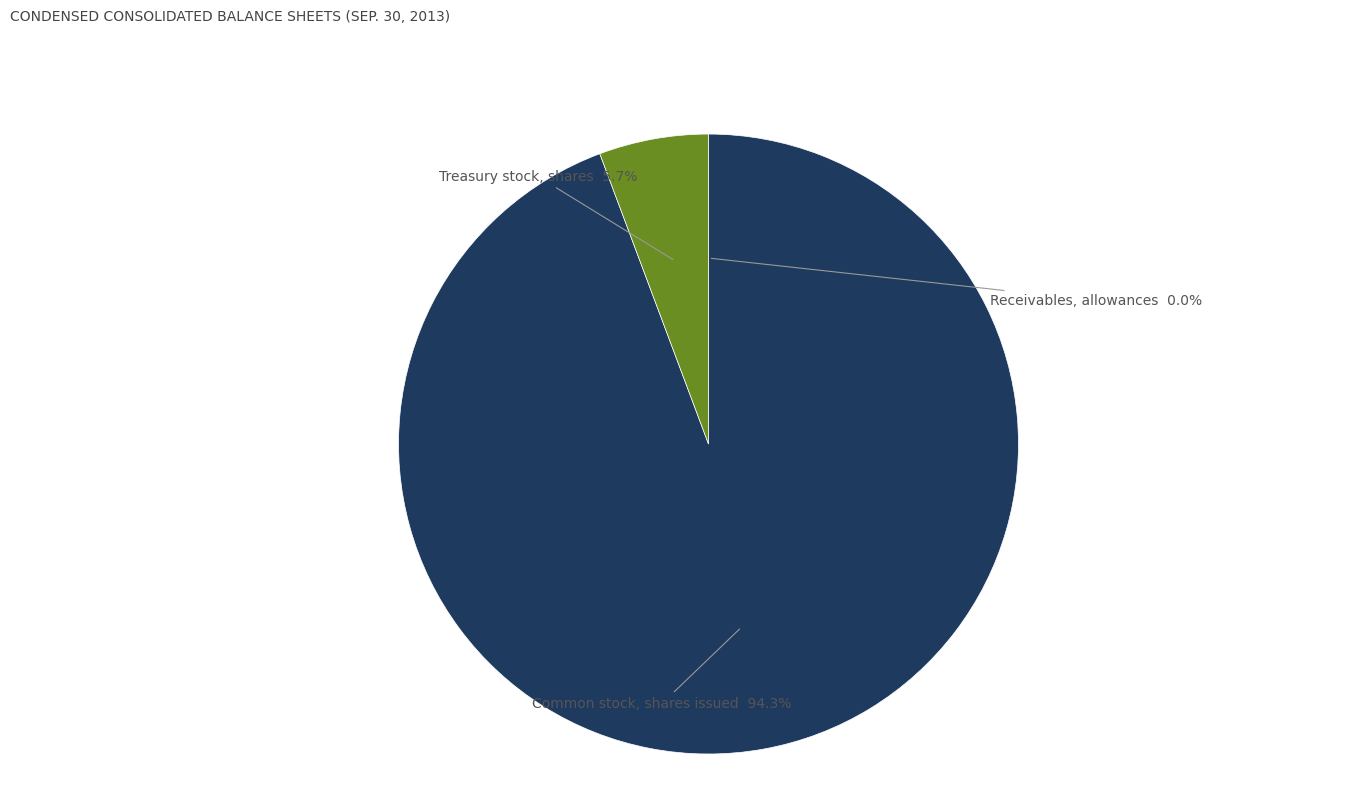

Which category has the smallest portion of the pie?

Receivables, allowances